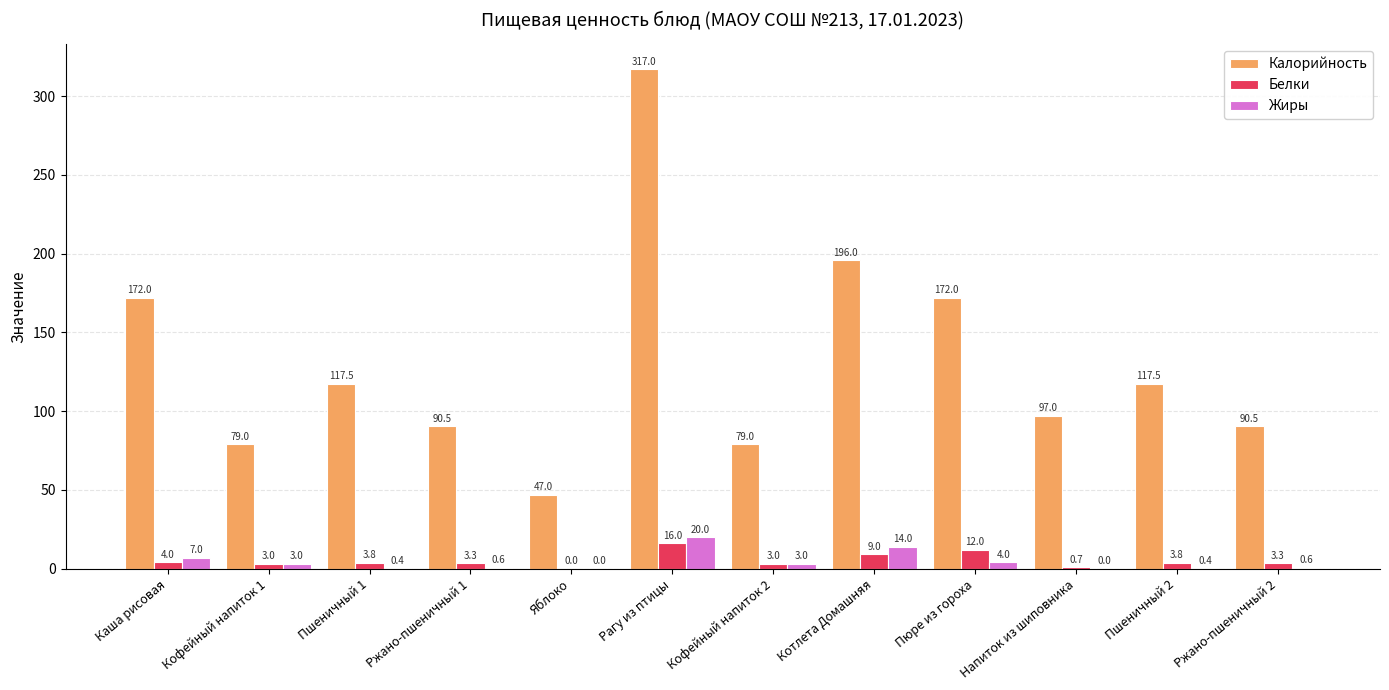

Which series changed the most between Пшеничный 2 and Ржано-пшеничный 2?

Калорийность